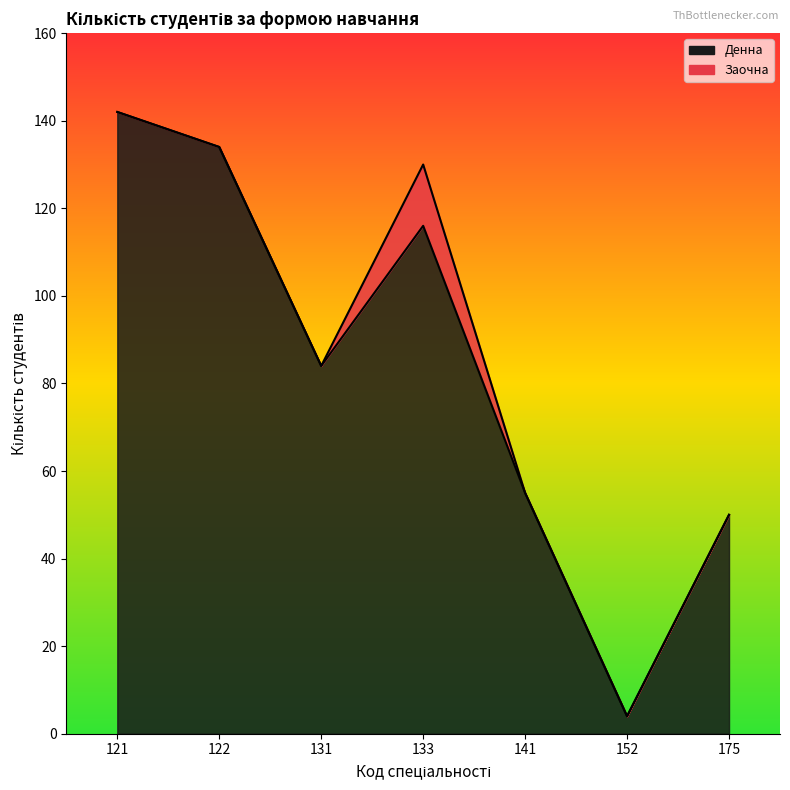

Which series changed the most between 141 and 152?

Денна